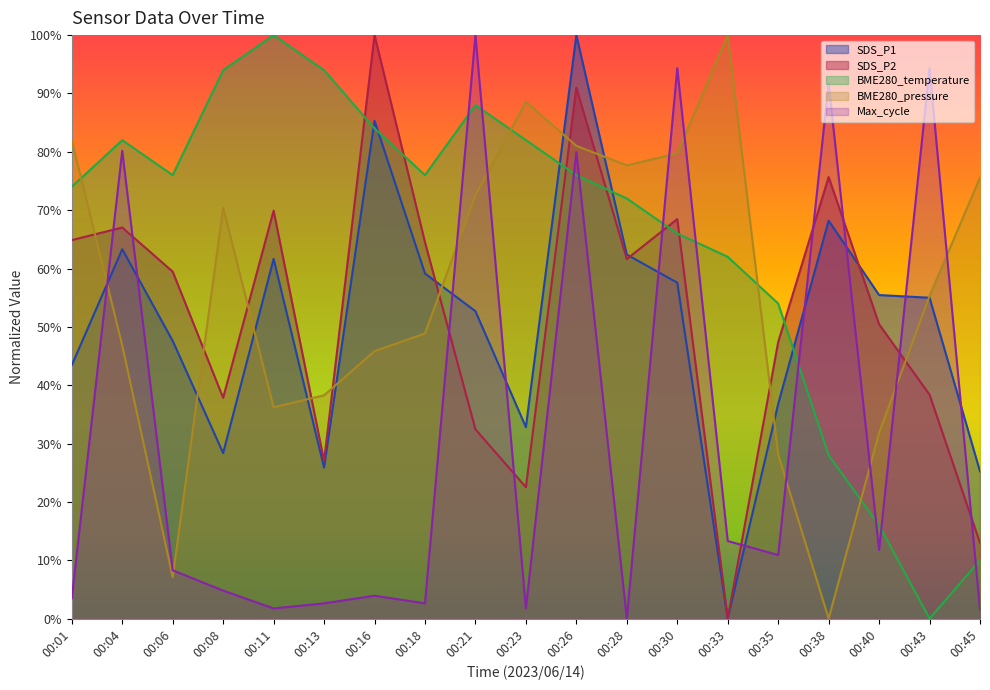

What is the sum of all BME280_temperature values?

12.3